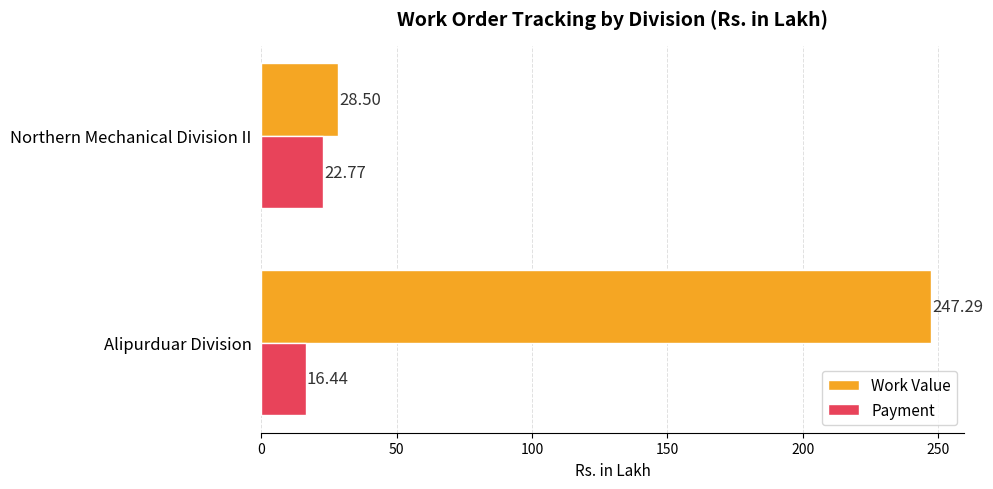

At how many categories does at least one series exceed 155?

1